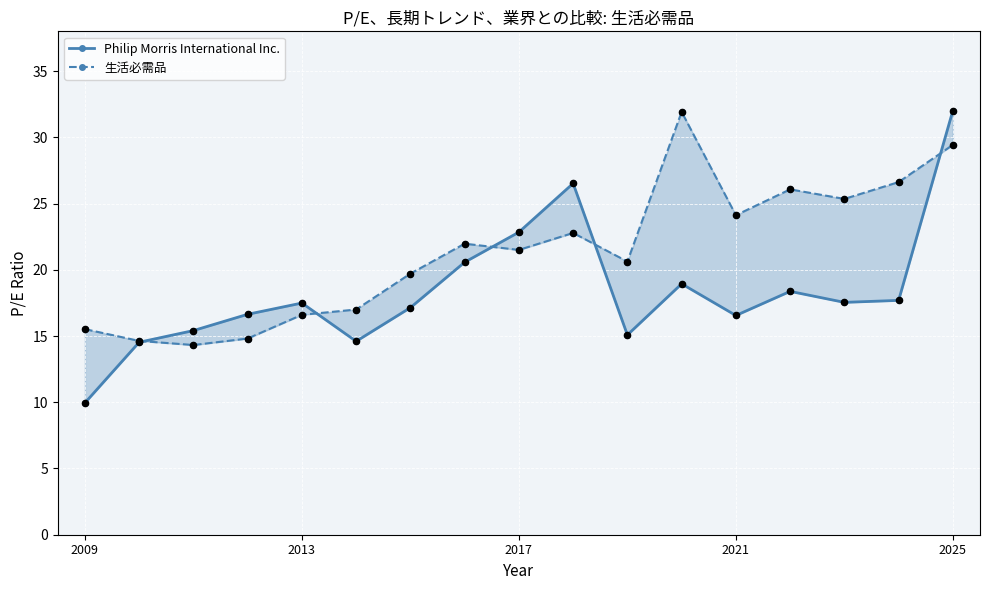

Which series contains the highest Y value?

Philip Morris International Inc.